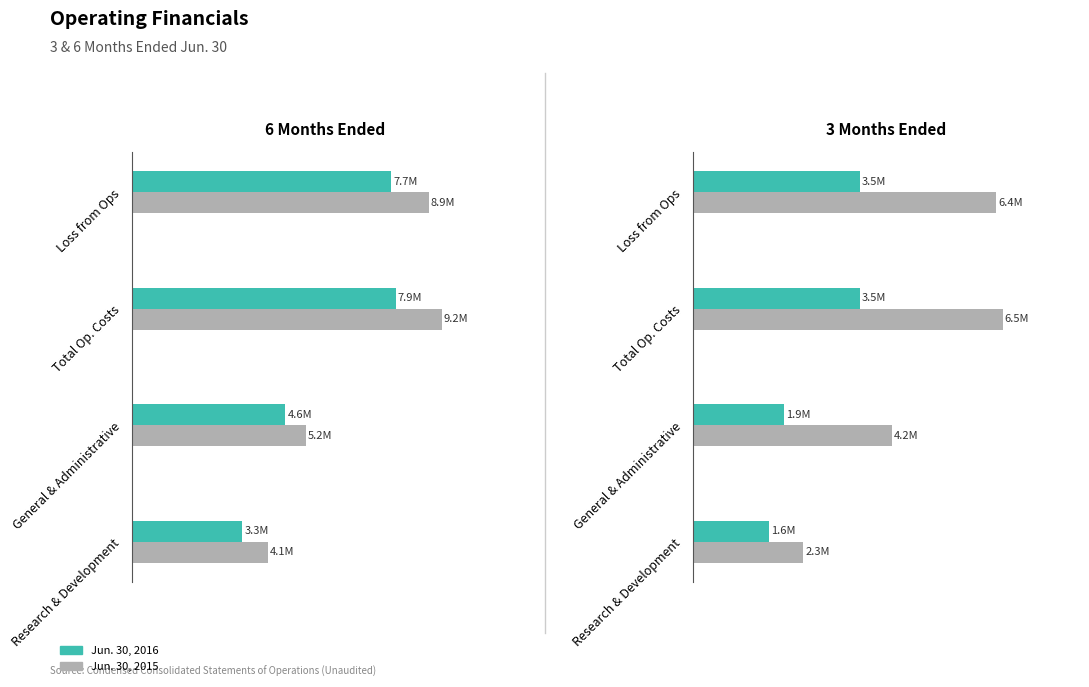

At how many categories does at least one series exceed 2652473?

4